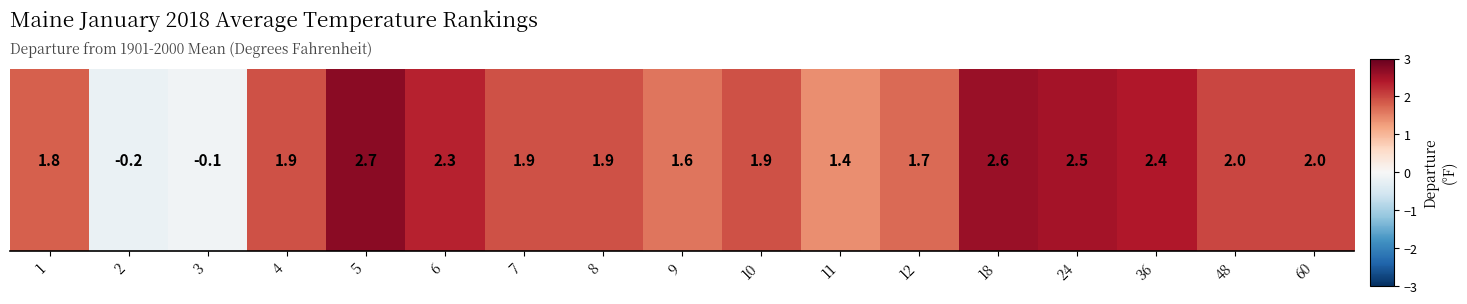

How many values exceed 1?

15